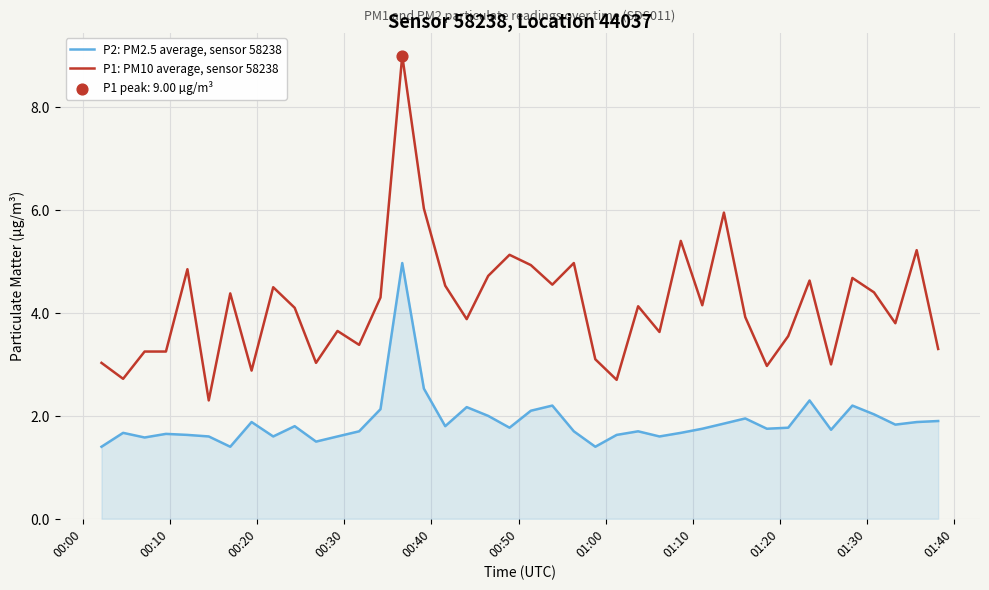

Which series has the largest total across all categories?

P1: PM10 average, sensor 58238